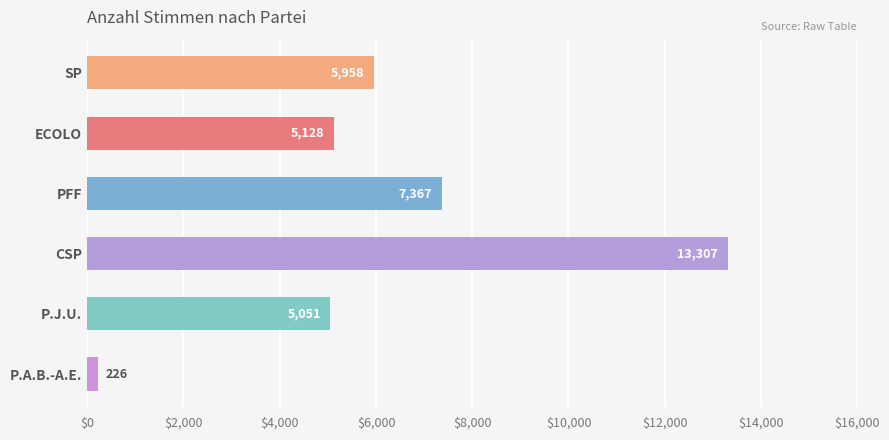

What is the difference between the maximum and minimum values?

13081